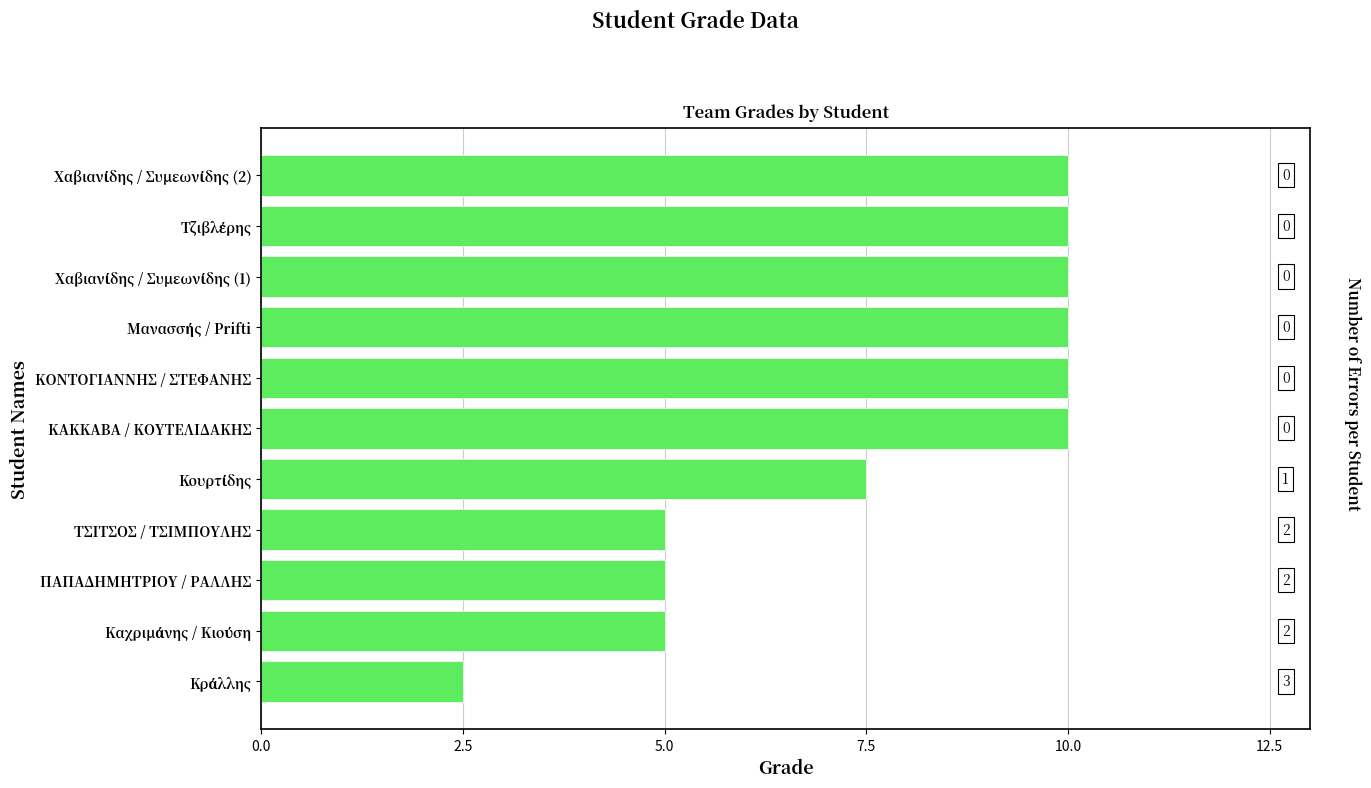

What is the average value?

7.7